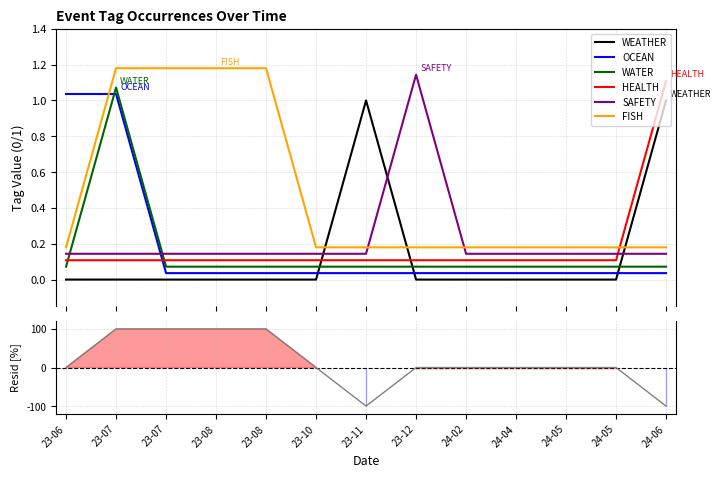

What is the difference between the maximum and minimum values in the HEALTH series?

1.0